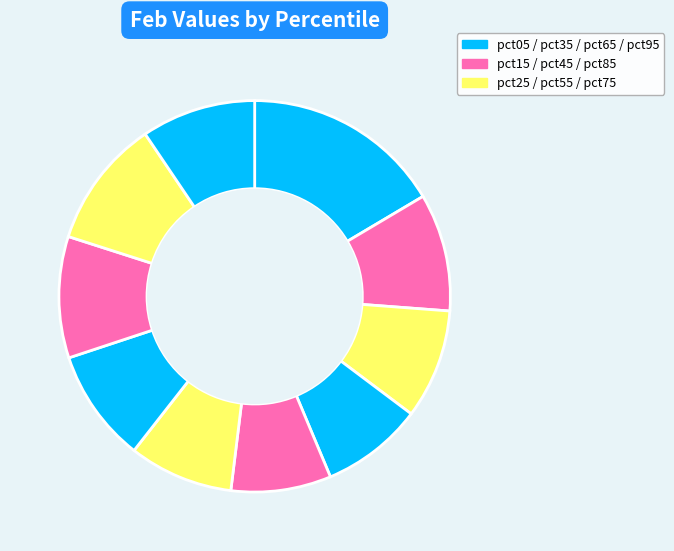

What is the smallest slice in the pie chart?

pct45